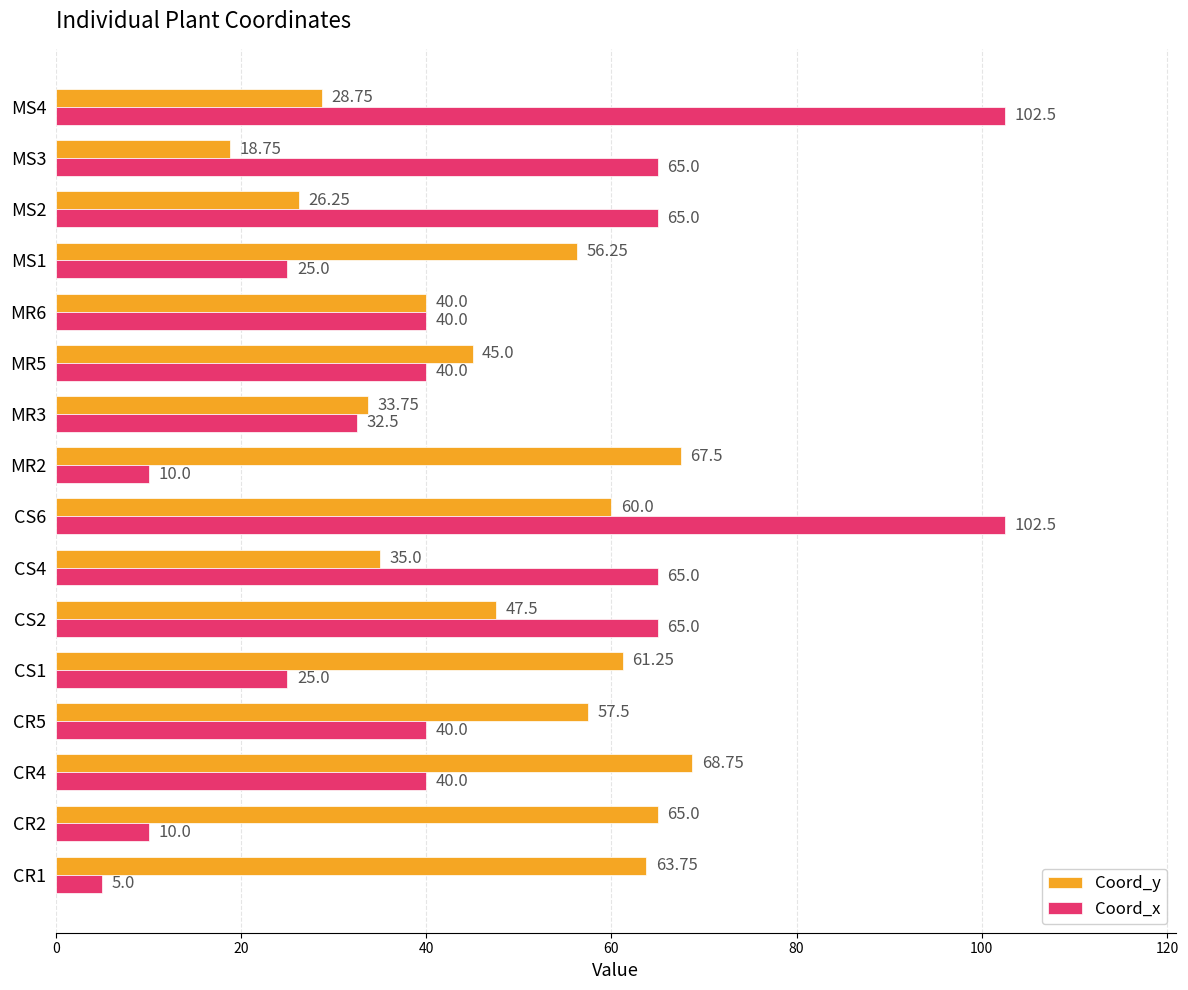

What is the difference between the Coord_x values at MS4 and MR2?

92.5